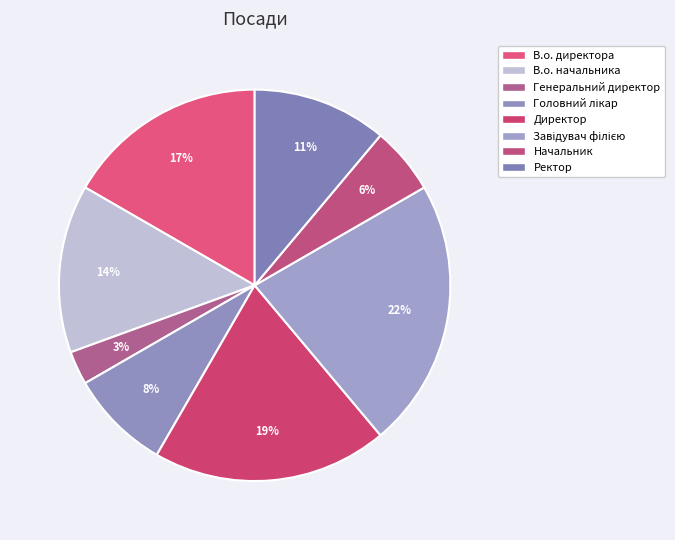

What percentage is the Генеральний директор slice, to the nearest percent?

3%